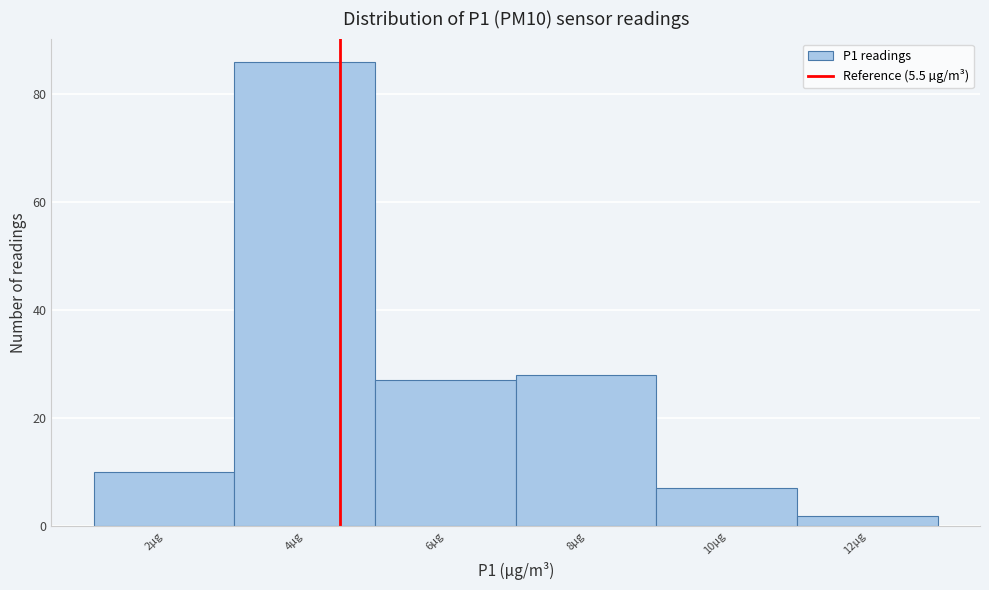

Reading left to right, what are all the values shown in this chart?

2µg=10	4µg=86	6µg=27	8µg=28	10µg=7	12µg=2